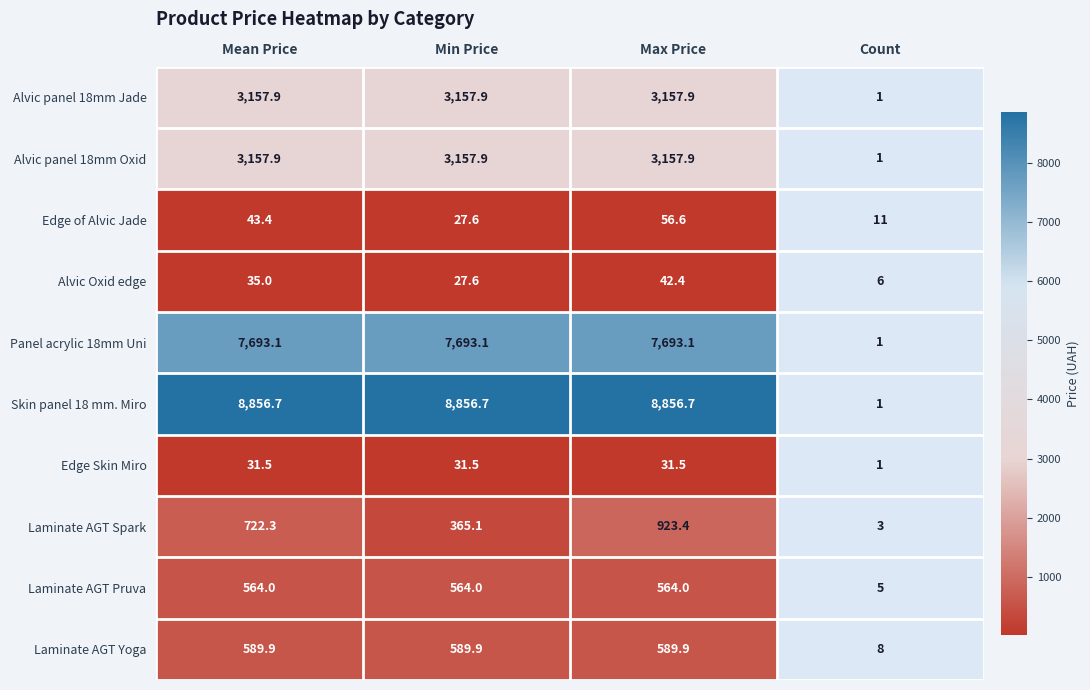

At how many categories does at least one series exceed 7405?

3